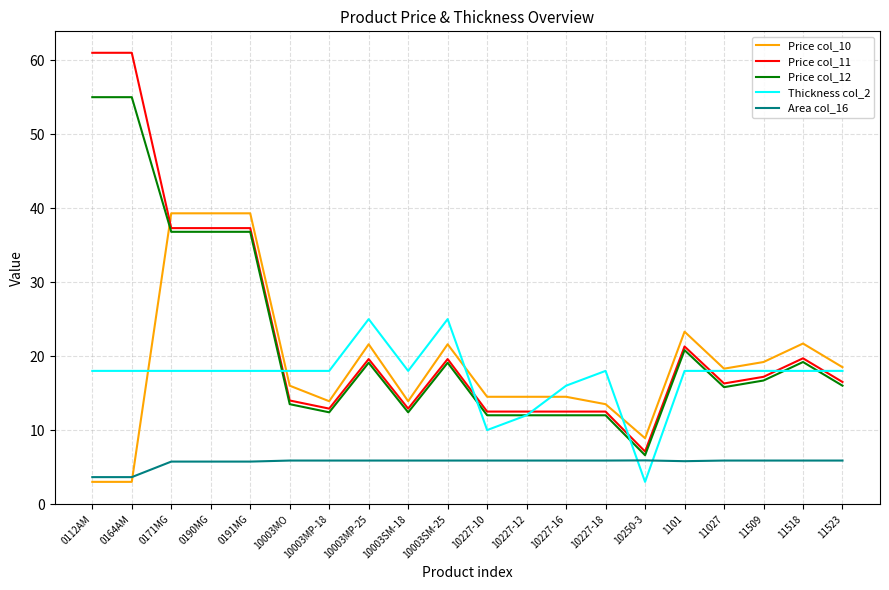

Which series ends up on top after the final intersection of Price col_12 and Price col_10?

Price col_10